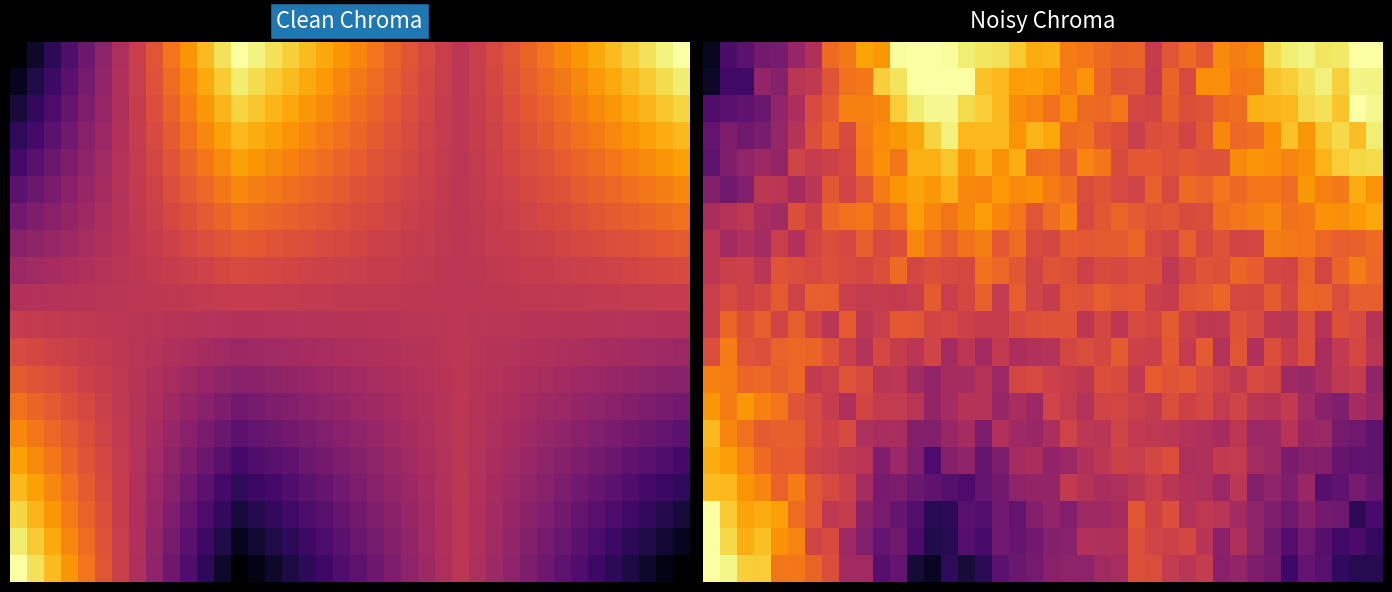

At which category is the sum across all series the highest?

35